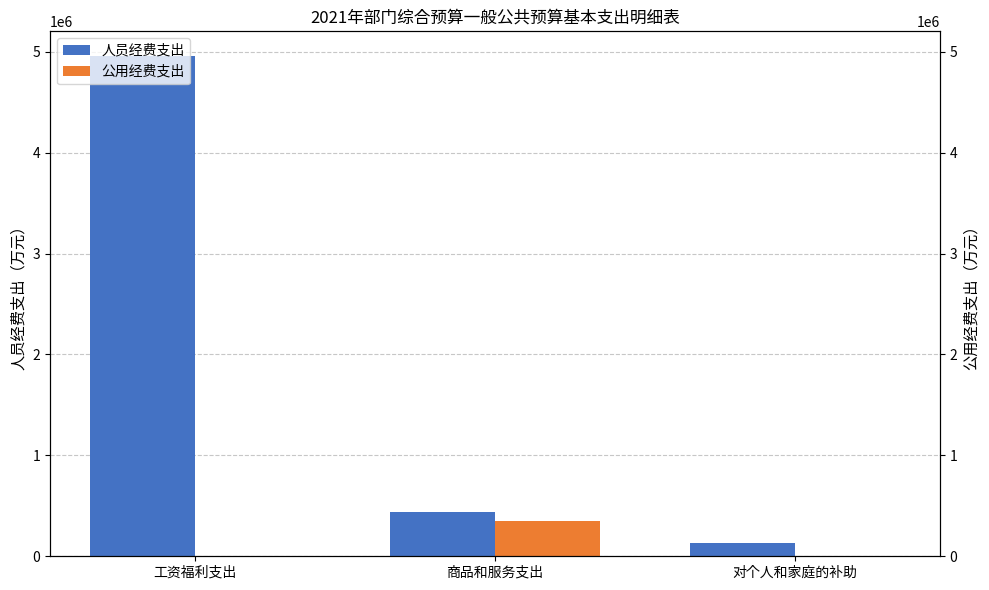

What is the label of the 1st bar from the right?

对个人和家庭的补助